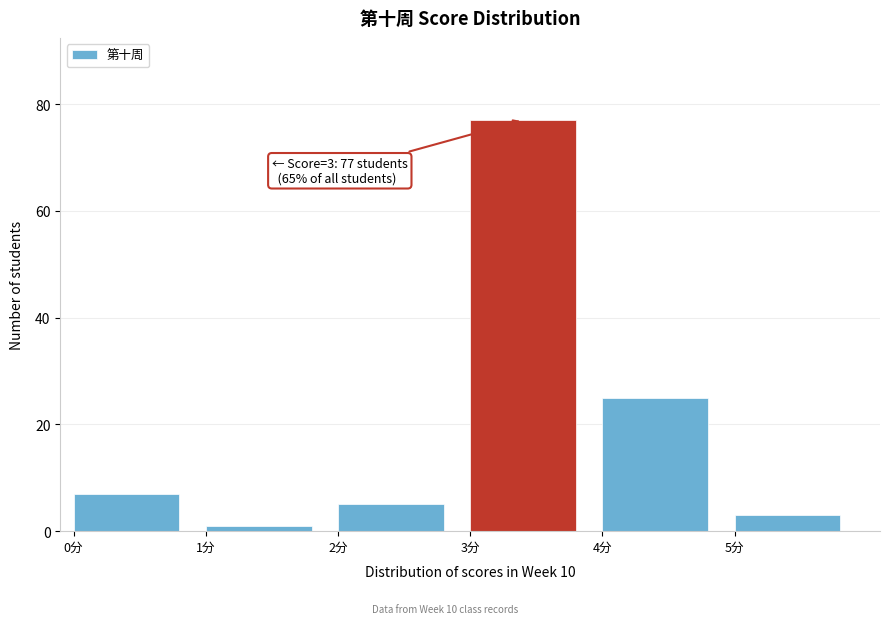

Which range on the x-axis has the tallest bar?

3 to 4